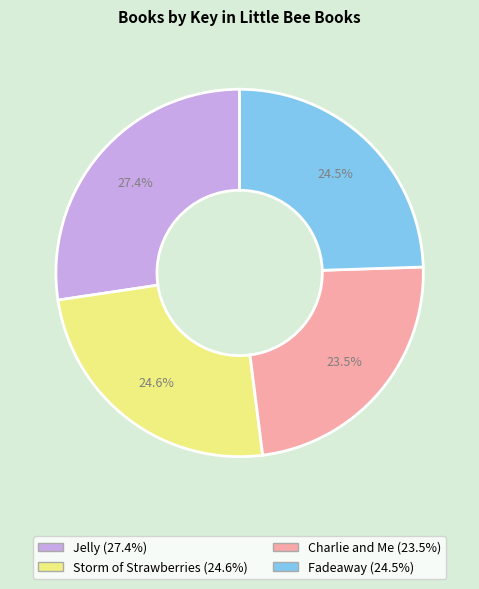

To the nearest percent, what is the difference between the Charlie and Me and Jelly slice percentages?

4%